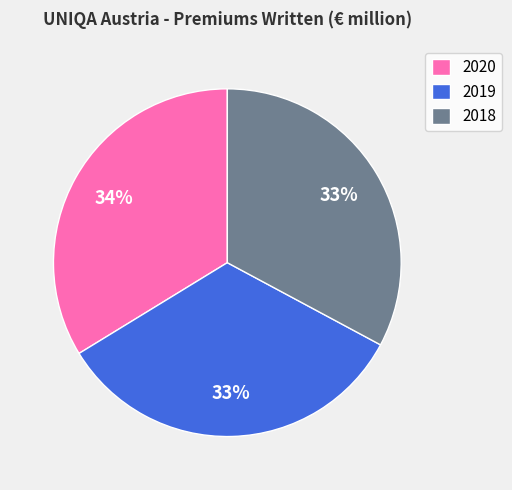

What percentage is the 2020 slice, to the nearest percent?

34%